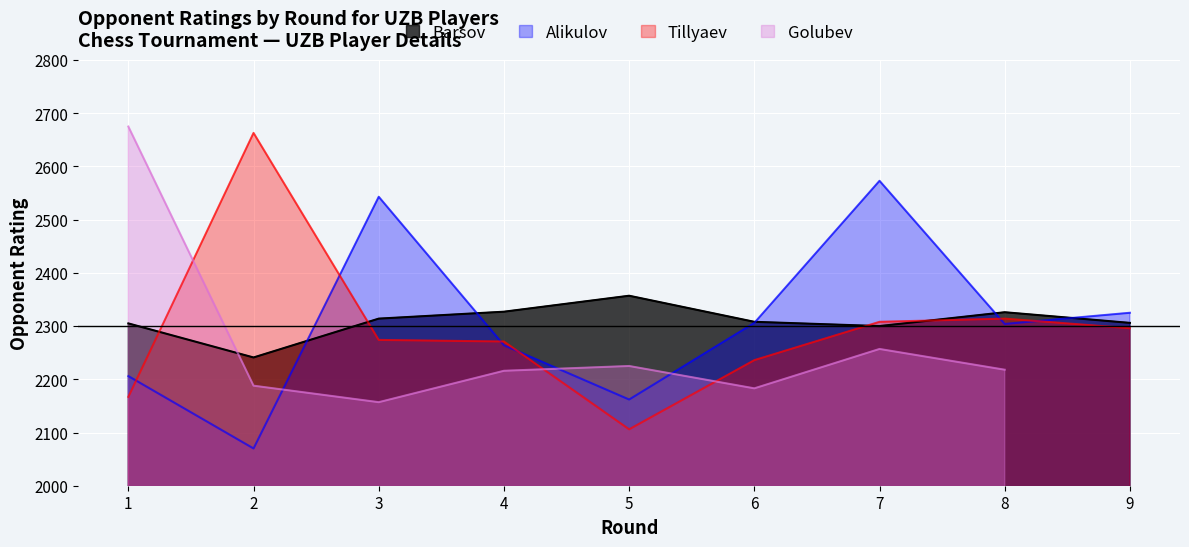

Which series has the largest range (max minus min)?

Tillyaev